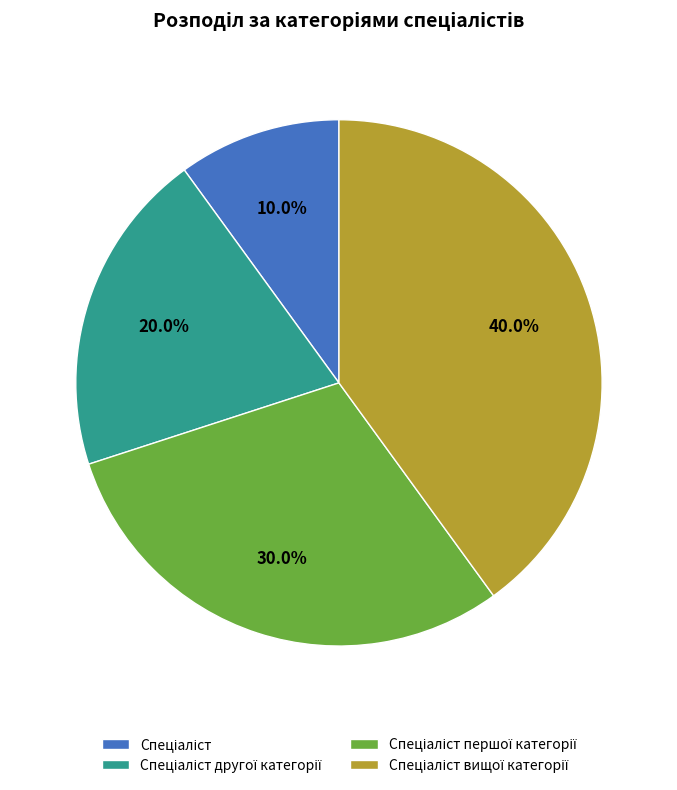

Does any single category account for the majority?

No